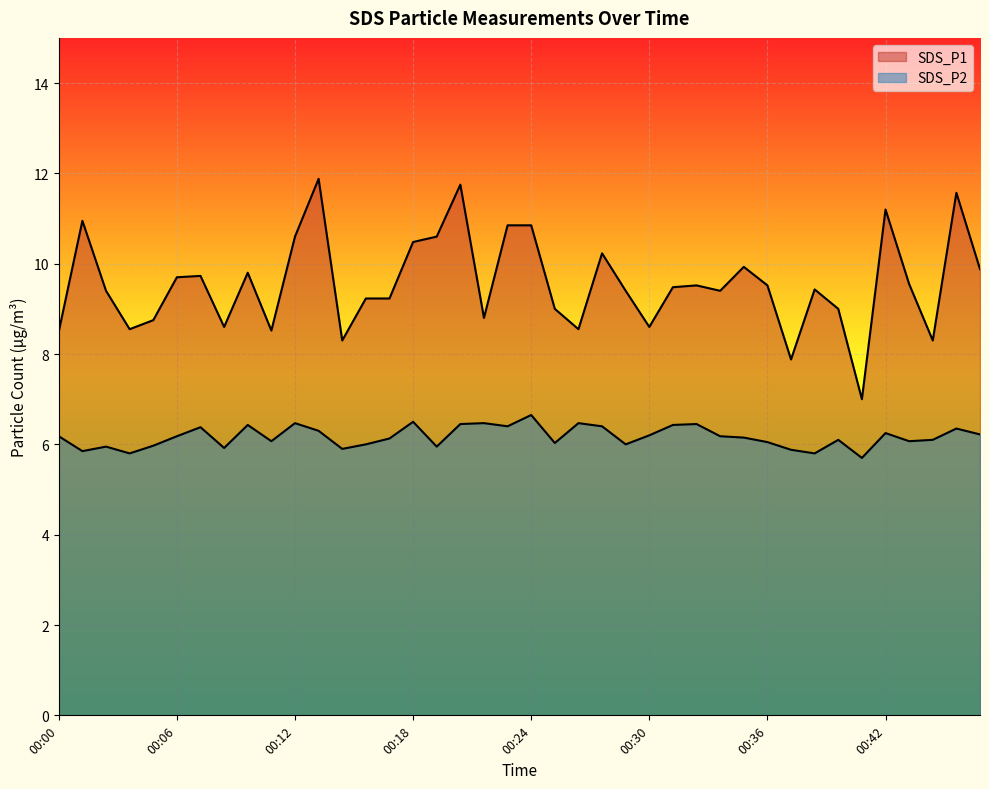

Where is the first local maximum for SDS_P1?

00:01